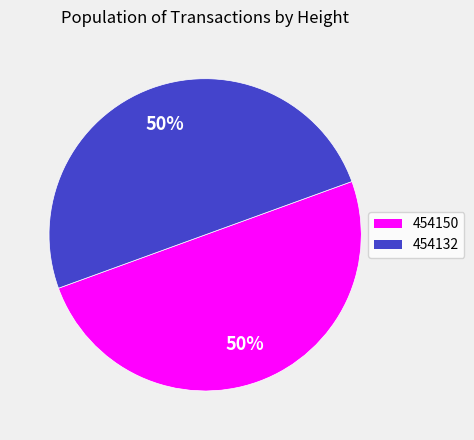

Combined, do 454150 and 454132 account for over 50%?

Yes